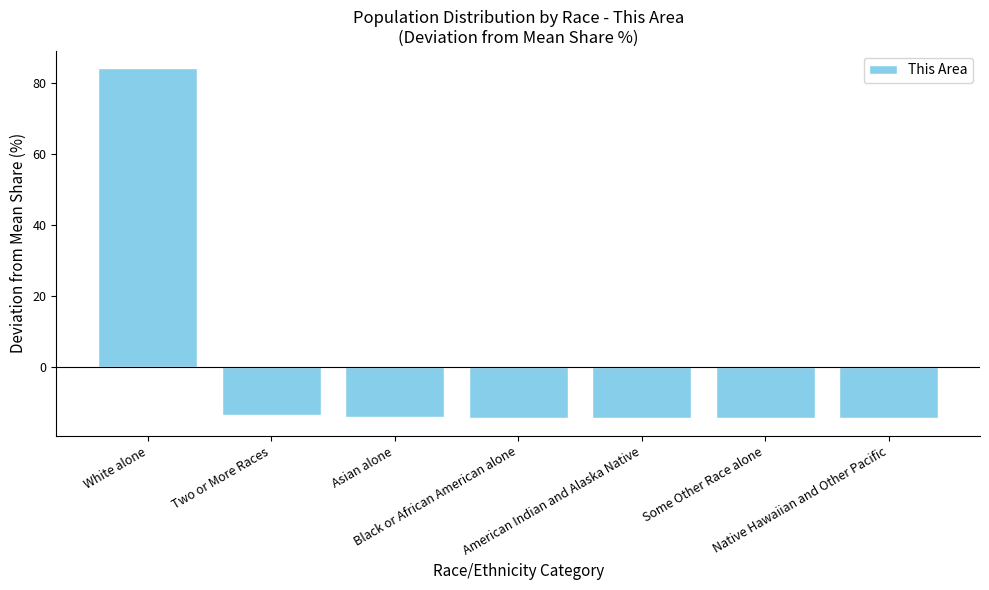

What is the maximum value shown in the chart?

84.0